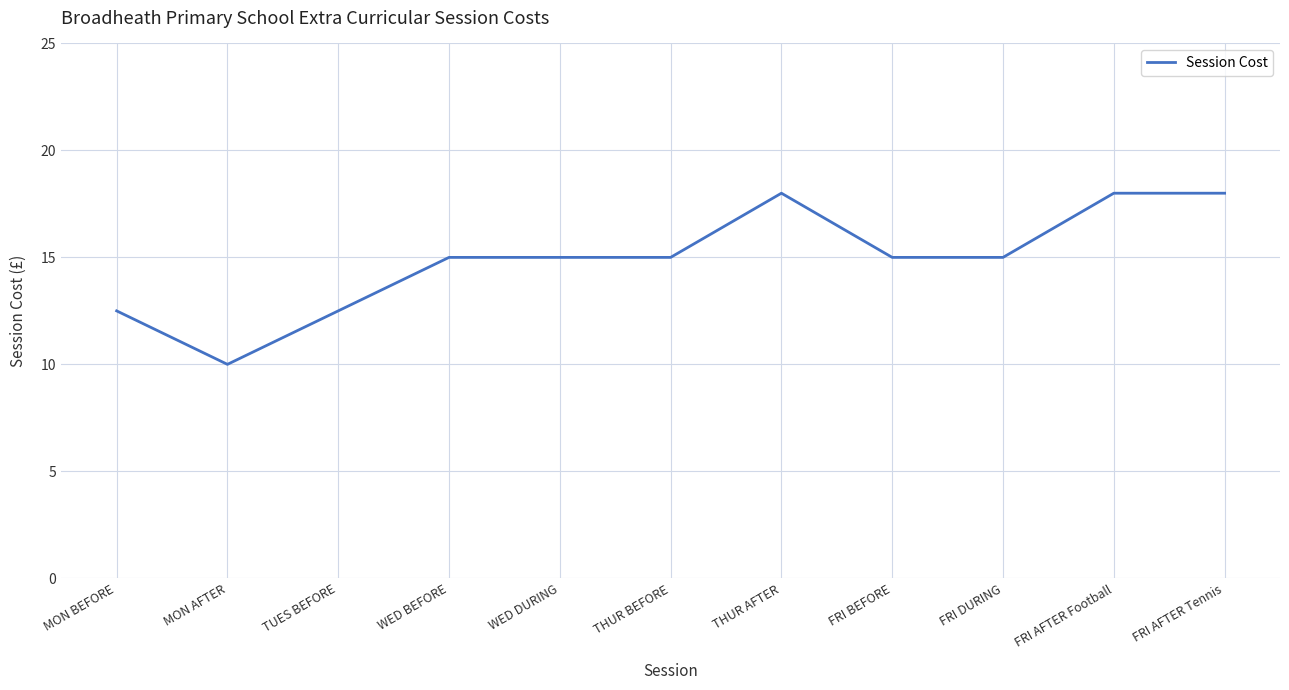

What is the greatest value displayed?

18.0